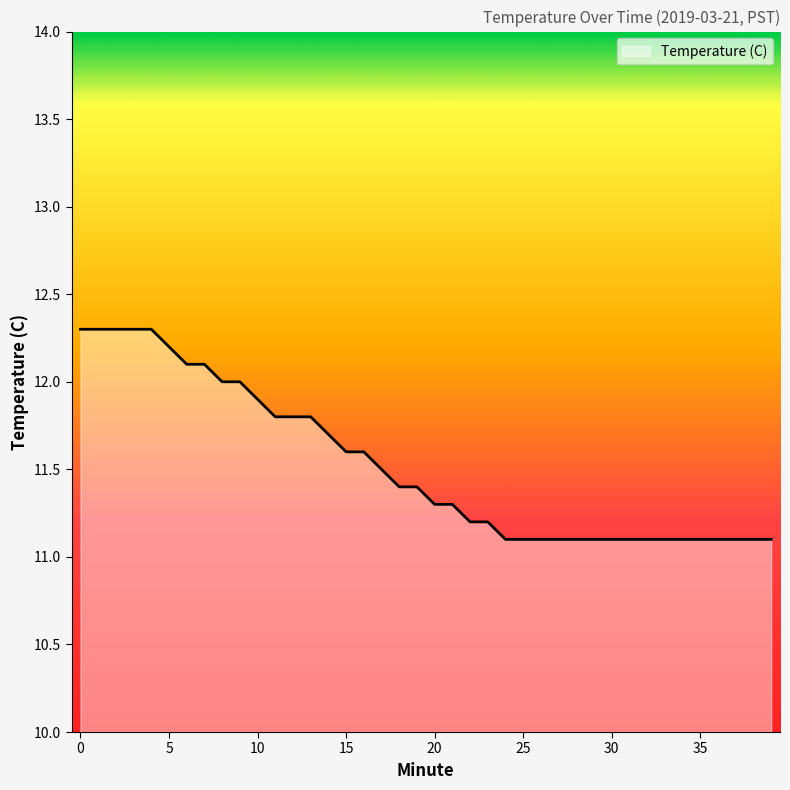

What is the minimum value shown in the chart?

11.1